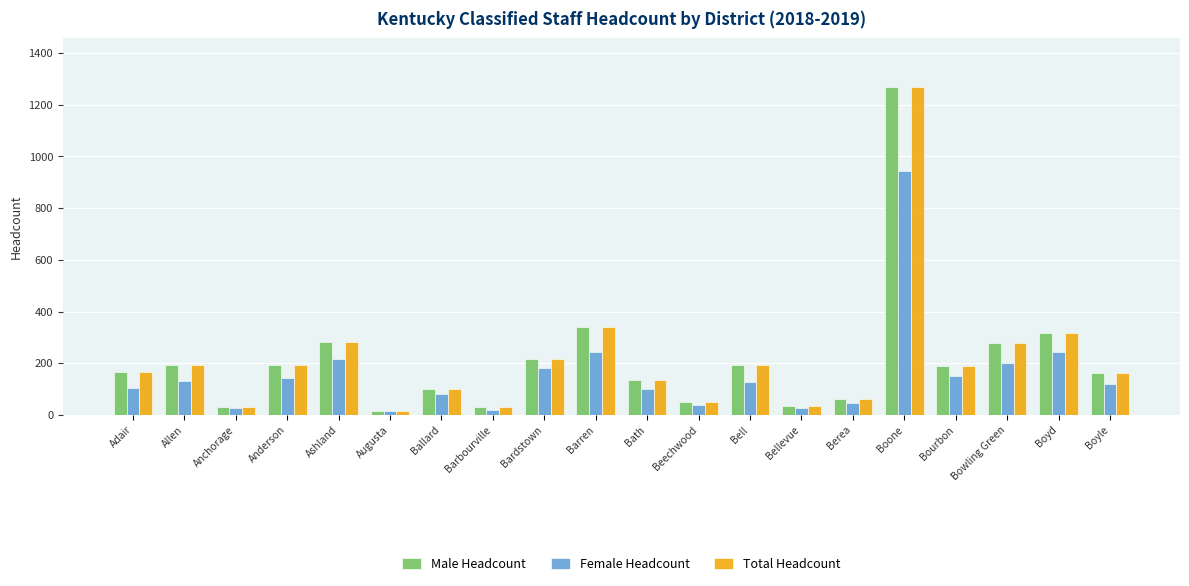

What is the difference between the maximum and minimum values in the Total Headcount series?

1251